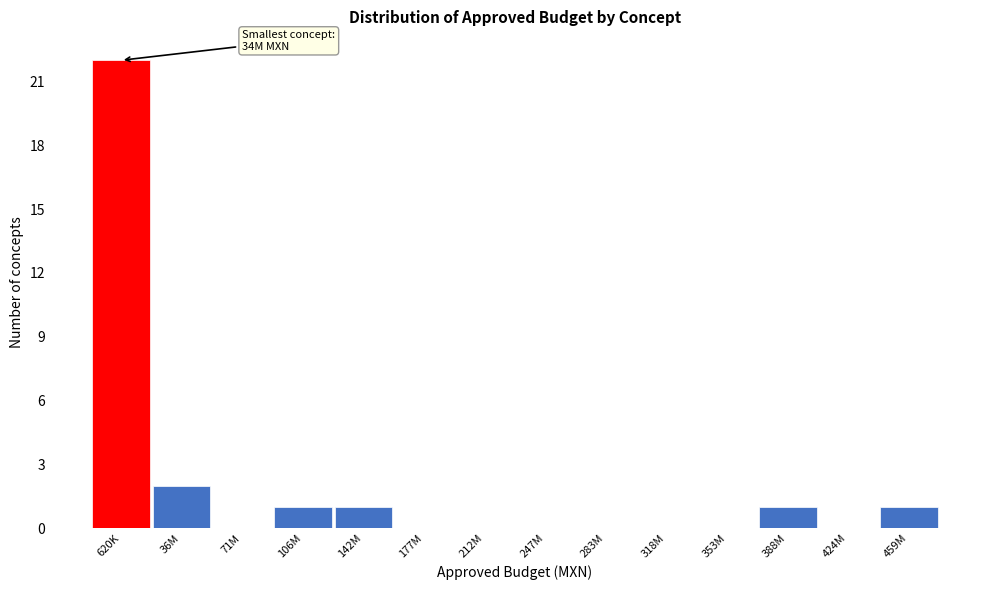

Reading left to right, extract all data points from this chart.

620K=22	36M=2	71M=0	106M=1	142M=1	177M=0	212M=0	247M=0	283M=0	318M=0	353M=0	388M=1	424M=0	459M=1